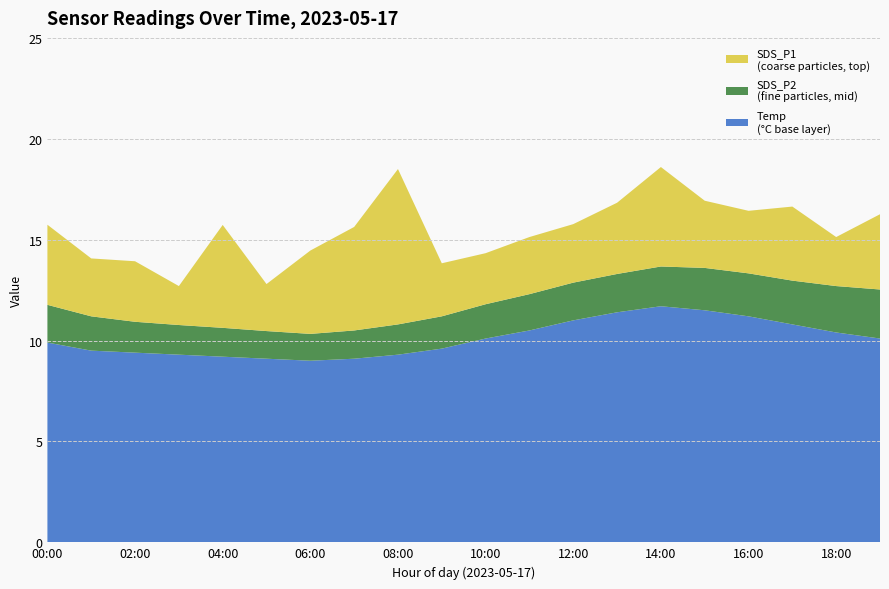

What is the total value across all series at 02:00?

13.9